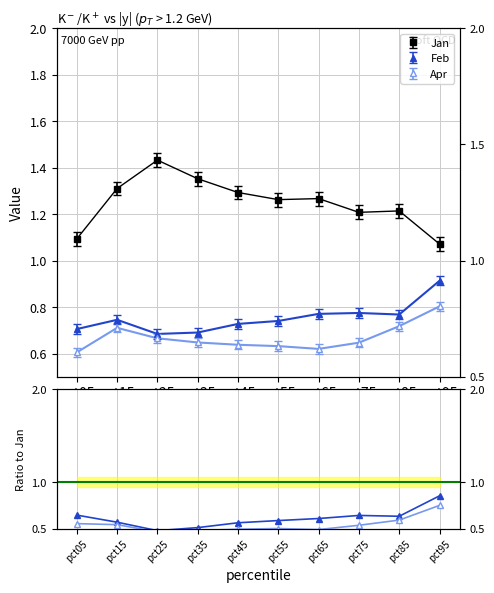

The Feb / Jan series shows 0.6 at pct65. True or false?

True